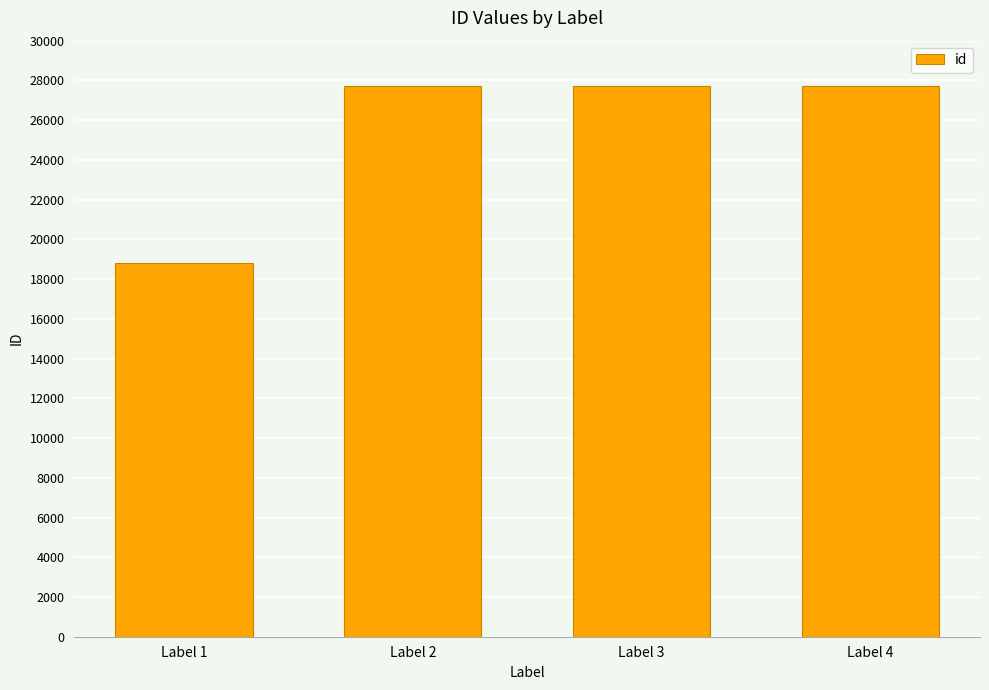

Does the chart contain stacked bars?

No